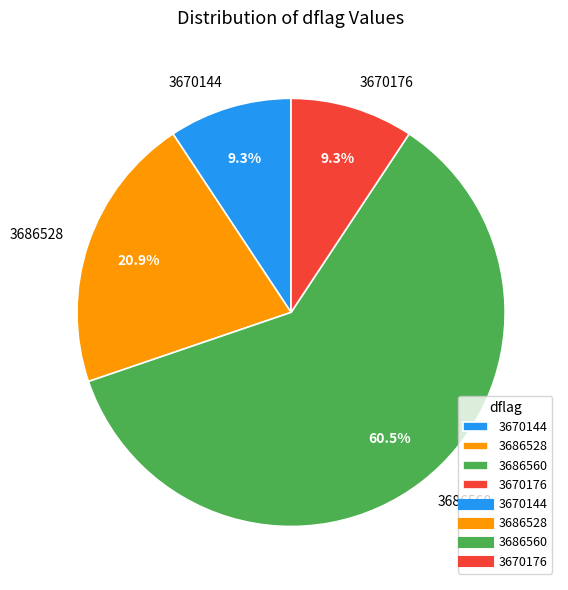

Is 3686528 the majority of the pie?

No